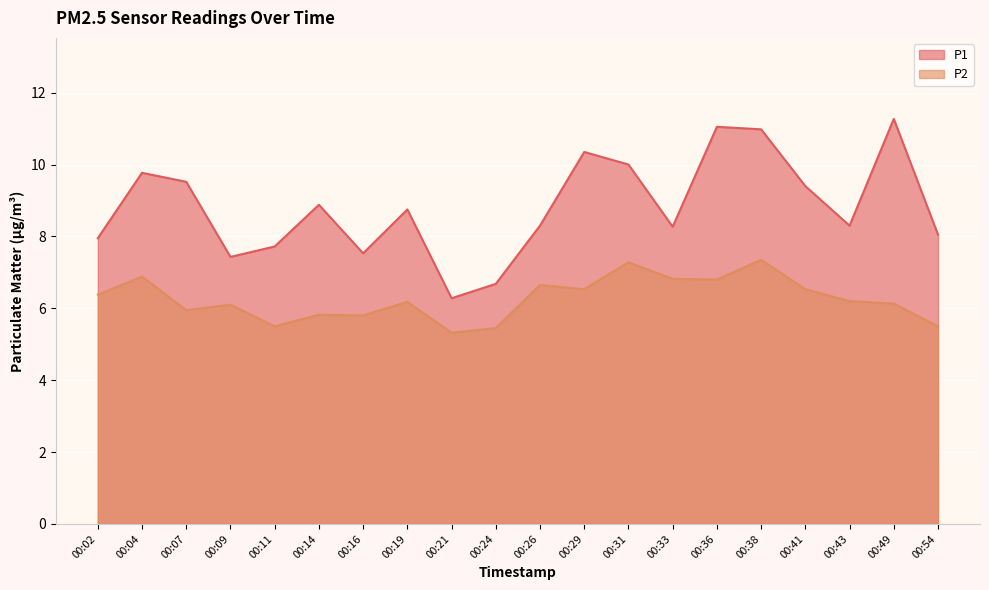

How many distinct data groups are displayed?

2